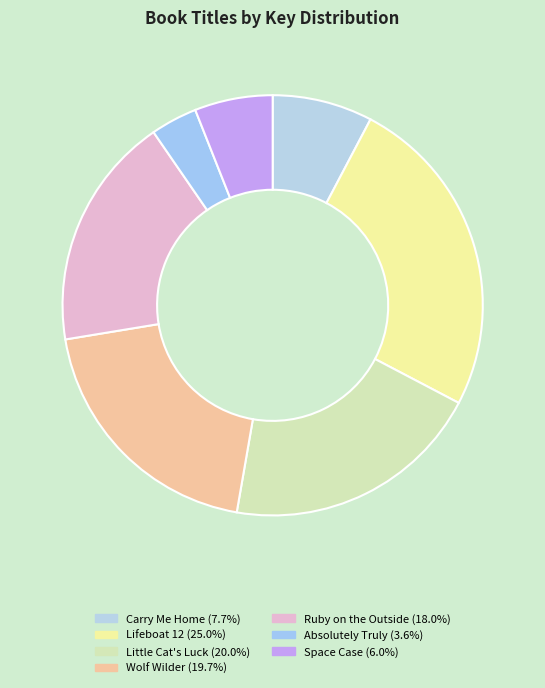

How many segments does this pie chart have?

7